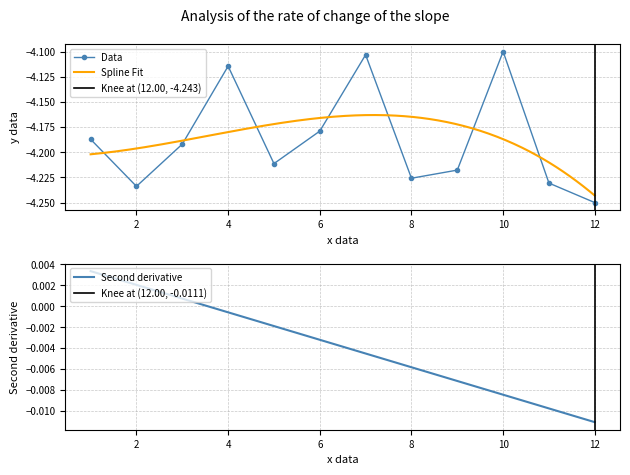

The value of Data at 6 is -6.3. True or false?

False